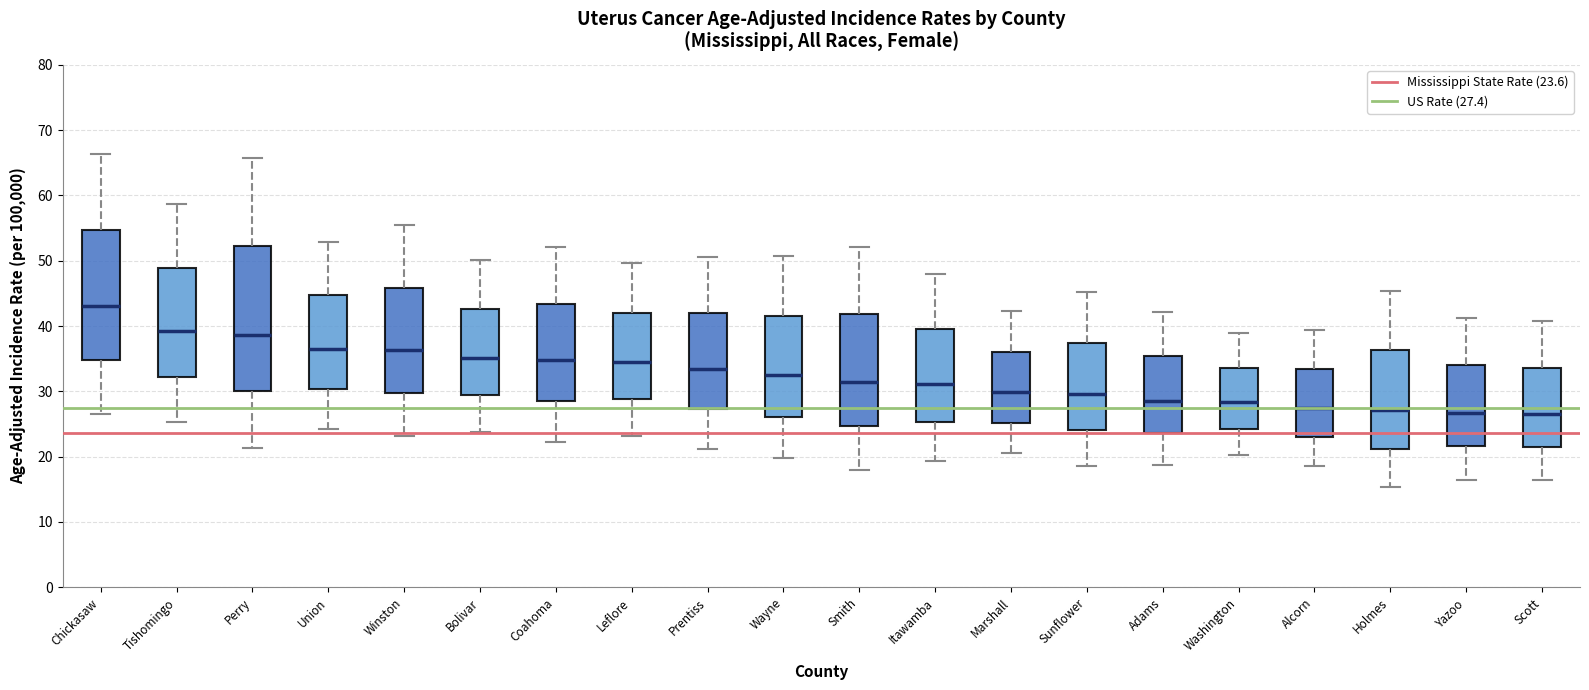

Reading left to right, transcribe this box plot: for each box, give where its median line is, the range the box spans, and where its two whiskers end, as read against the y-axis. The values are not printed on the chart, so give them approximately, as read against the axis.

Chickasaw: median 43, box 35 to 55, whiskers 27 to 66
Tishomingo: median 39, box 32 to 49, whiskers 25 to 59
Perry: median 39, box 30 to 52, whiskers 21 to 66
Union: median 37, box 30 to 45, whiskers 24 to 53
Winston: median 36, box 30 to 46, whiskers 23 to 55
Bolivar: median 35, box 29 to 43, whiskers 24 to 50
Coahoma: median 35, box 29 to 43, whiskers 22 to 52
Leflore: median 35, box 29 to 42, whiskers 23 to 50
Prentiss: median 33, box 27 to 42, whiskers 21 to 51
Wayne: median 33, box 26 to 42, whiskers 20 to 51
Smith: median 32, box 25 to 42, whiskers 18 to 52
Itawamba: median 31, box 25 to 40, whiskers 19 to 48
Marshall: median 30, box 25 to 36, whiskers 21 to 42
Sunflower: median 30, box 24 to 37, whiskers 19 to 45
Adams: median 29, box 24 to 35, whiskers 19 to 42
Washington: median 28, box 24 to 34, whiskers 20 to 39
Alcorn: median 27, box 23 to 33, whiskers 19 to 39
Holmes: median 27, box 21 to 36, whiskers 15 to 45
Yazoo: median 27, box 22 to 34, whiskers 17 to 41
Scott: median 27, box 21 to 34, whiskers 16 to 41